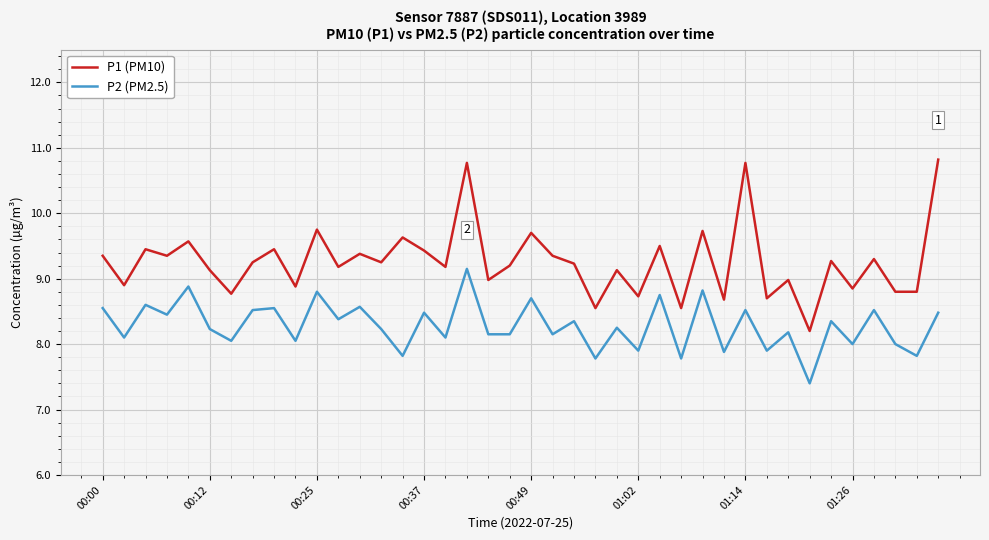

What are all the series names shown in the legend?

P1 (PM10), P2 (PM2.5)